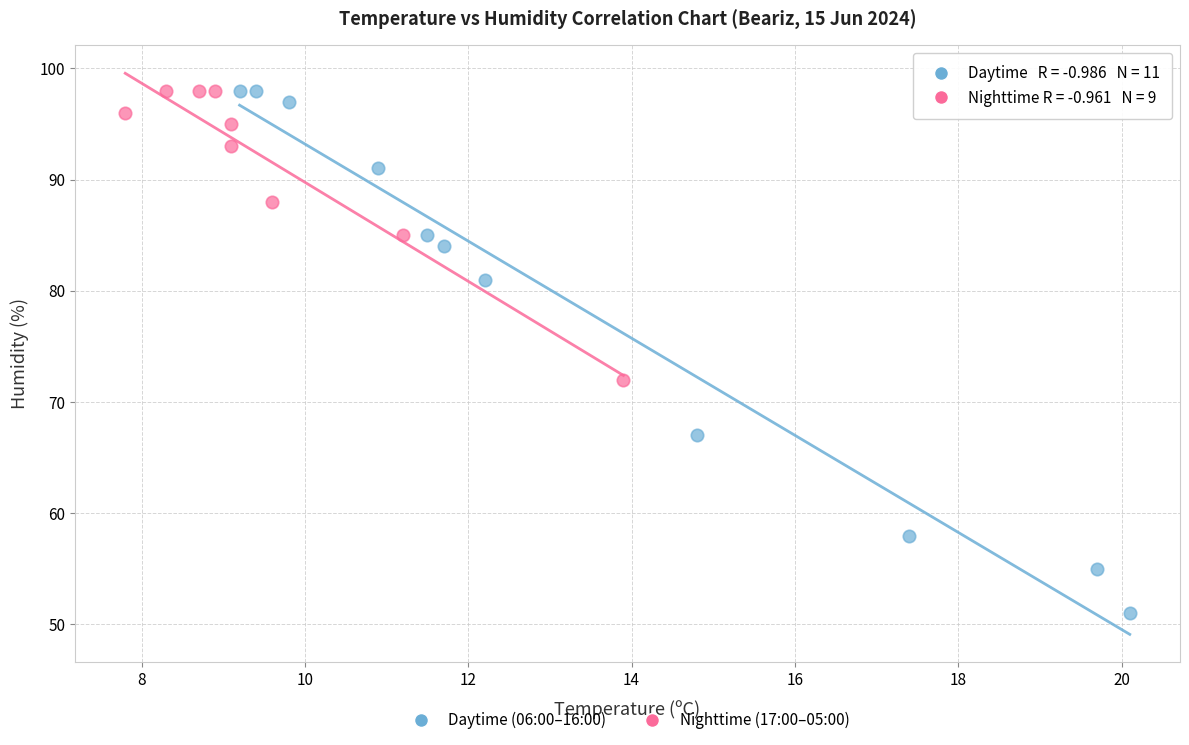

Which series reaches the minimum Y coordinate?

Daytime (06:00–16:00)